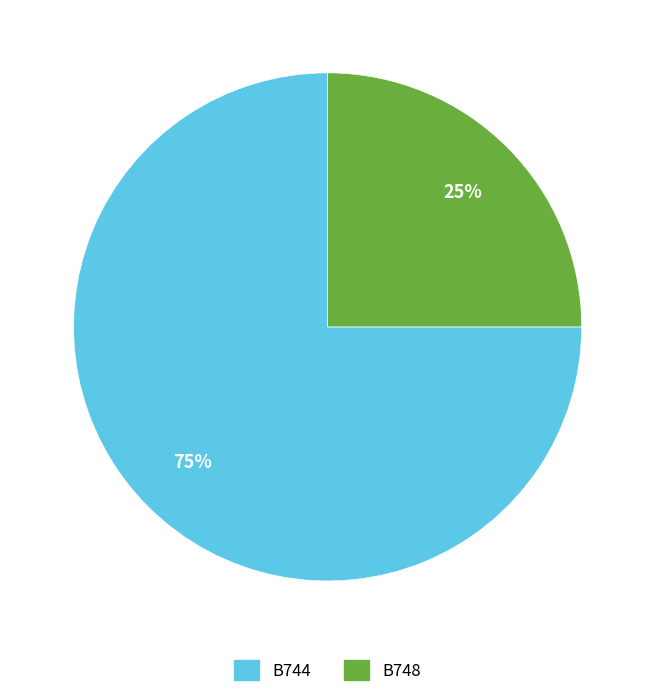

Count the number of slices in the pie.

2